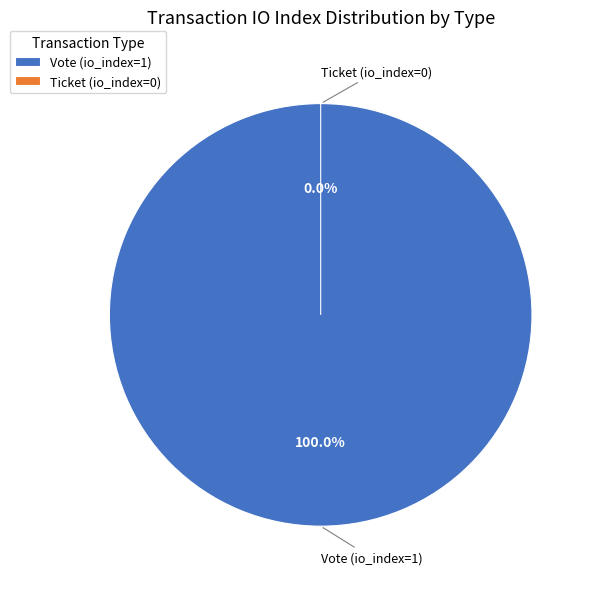

To the nearest percent, what is the average slice percentage?

50%